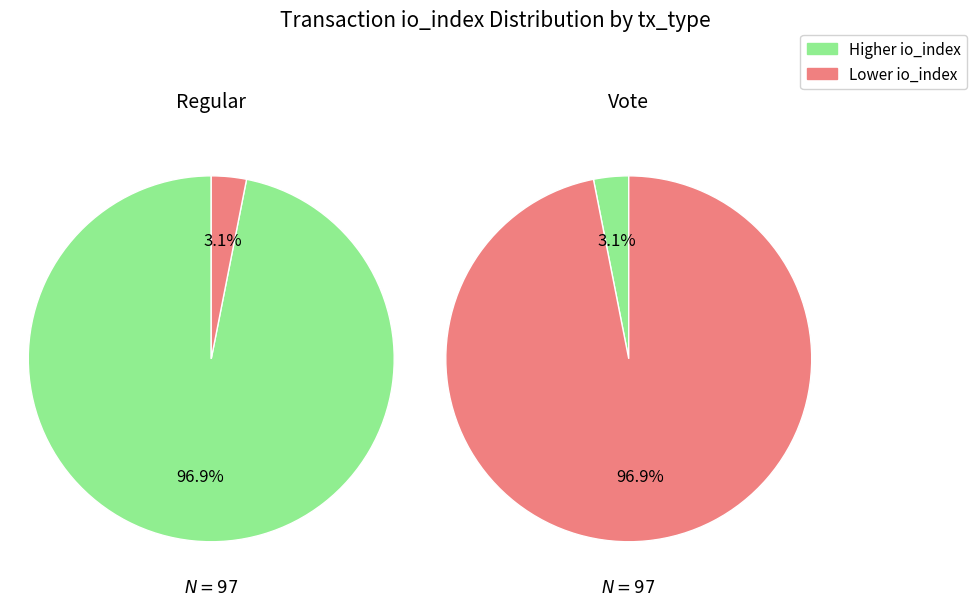

To the nearest percent, what percentage of the pie is 0?

97%